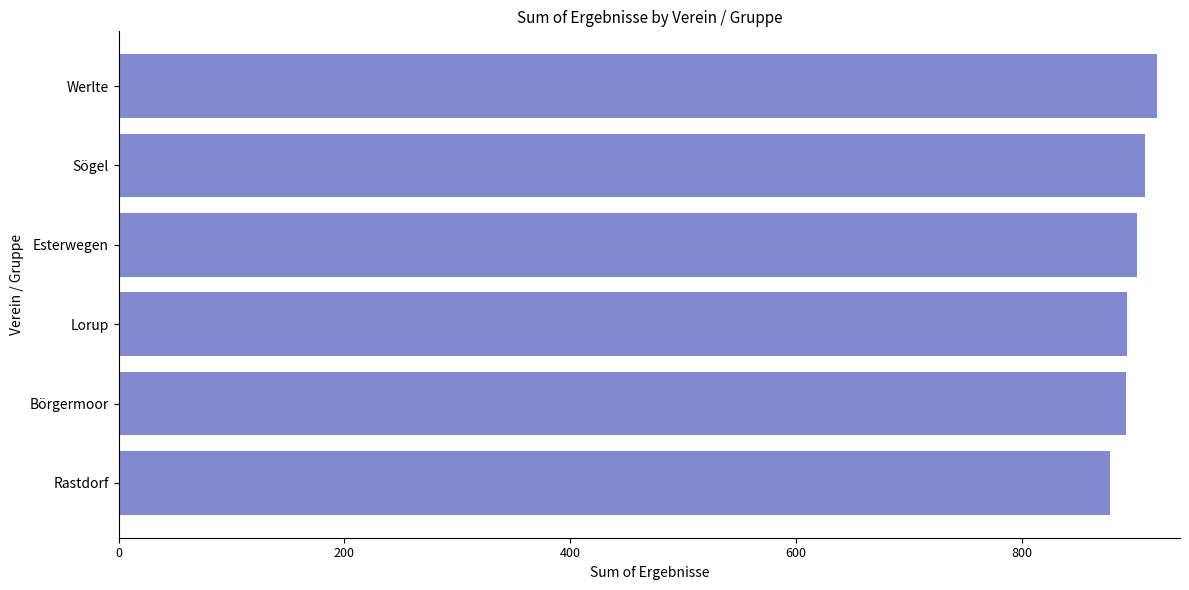

How many distinct data groups are displayed?

1